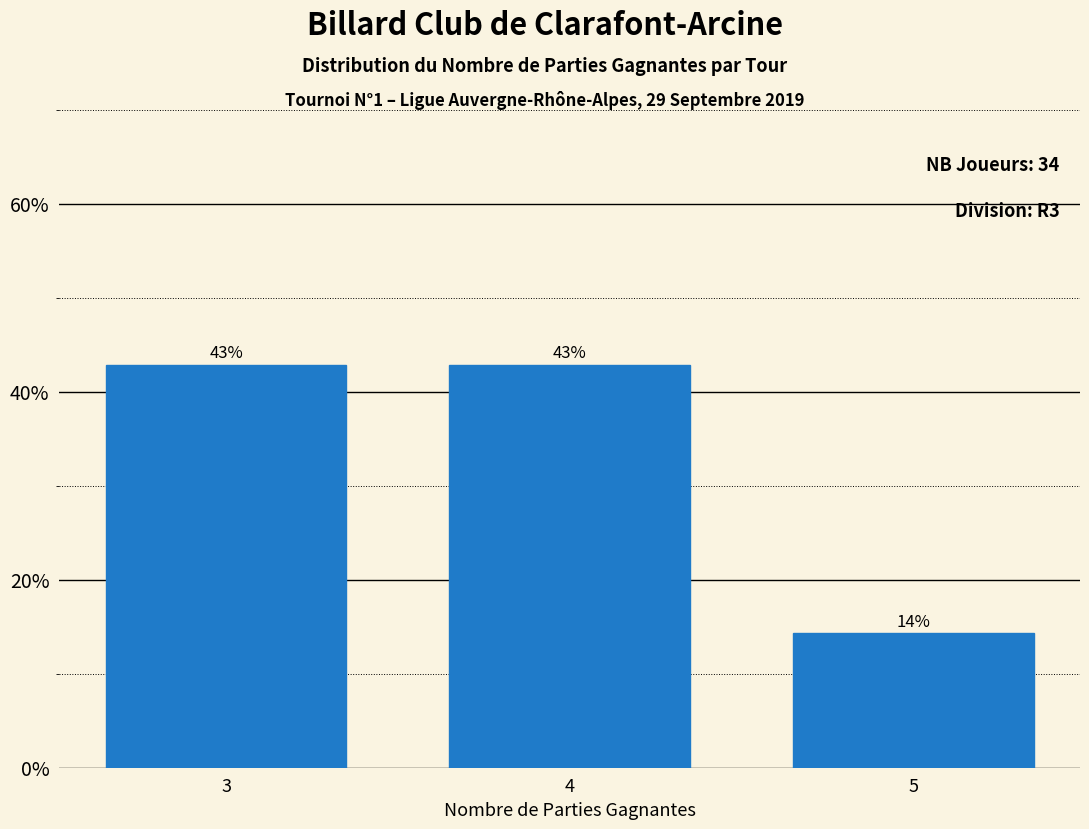

What is the value of the 2nd bar from the left?

42.9